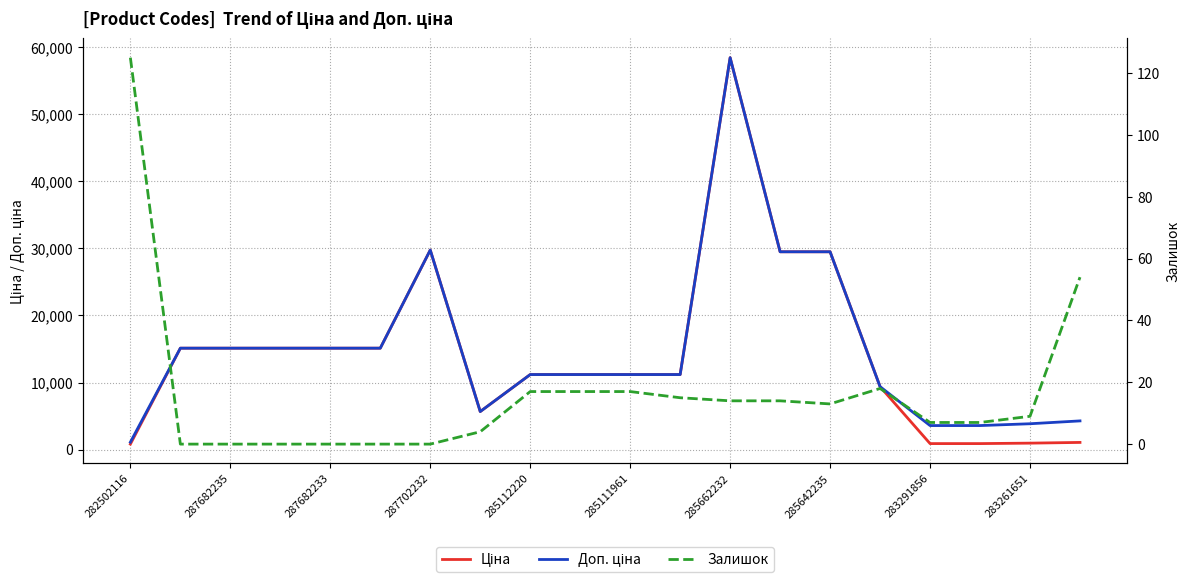

In Залишок, how many points are lower than both neighbors (excluding endpoints)?

1